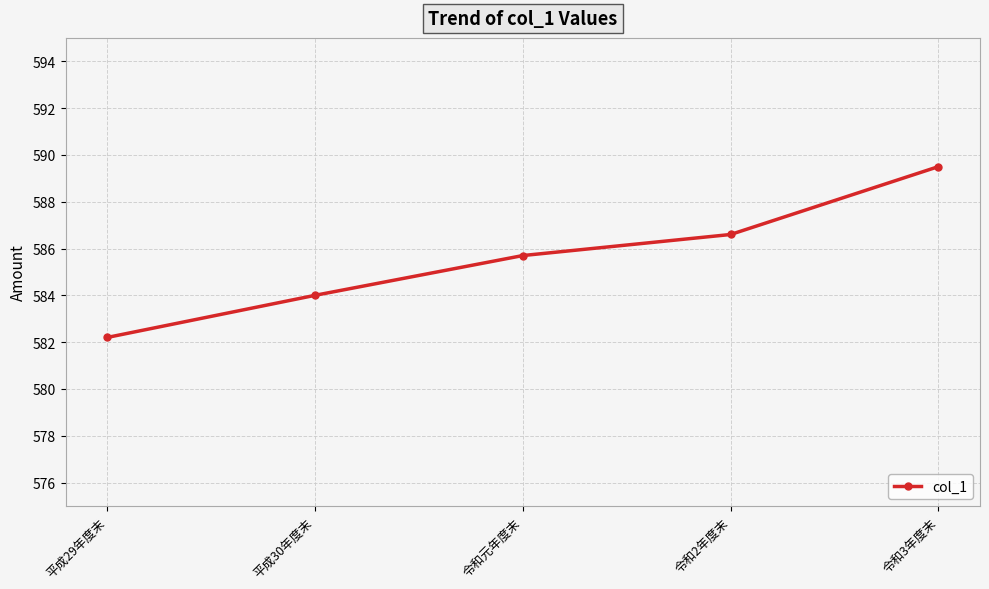

Reading left to right, list all the values displayed in this chart.

582.2	584.0	585.7	586.6	589.5